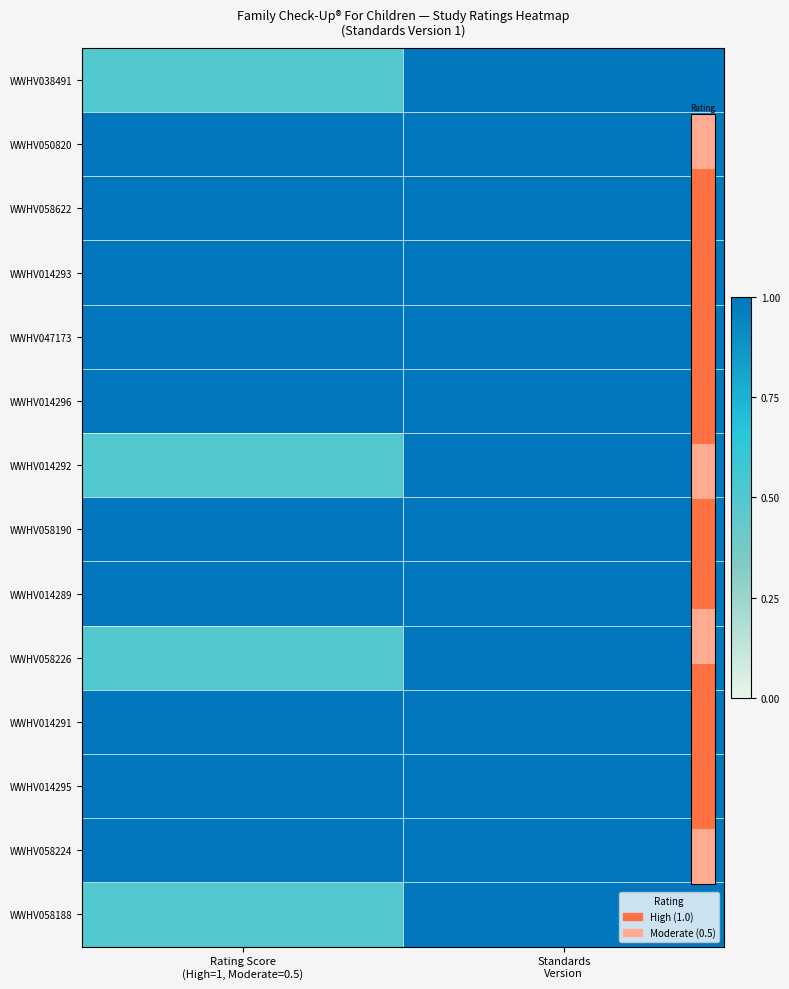

Which label corresponds to the smallest value in the chart?

Rating Score
(High=1, Moderate=0.5)